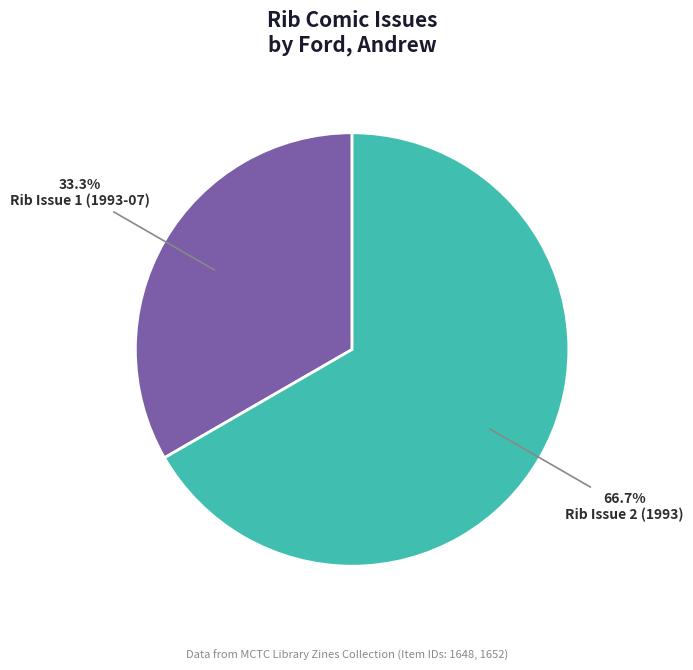

Does any single category account for the majority?

Yes